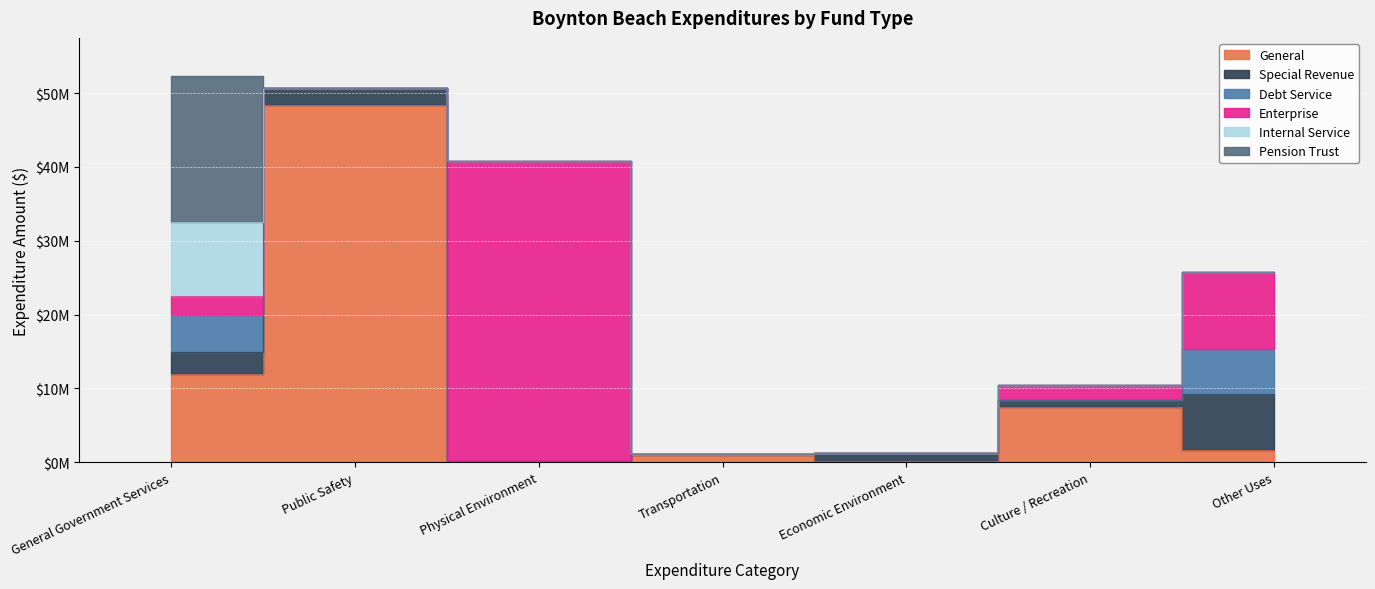

Where does the General series first go above 1642398?

General Government Services